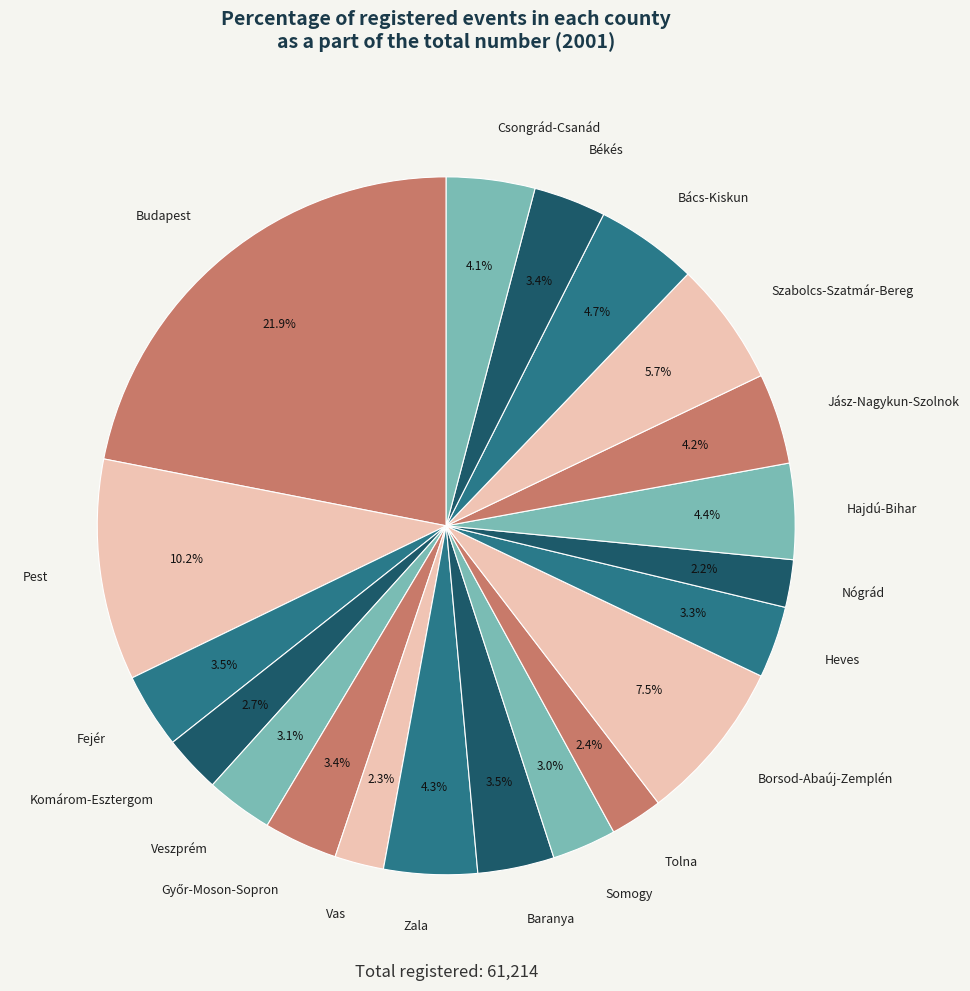

Does any single category account for the majority?

No